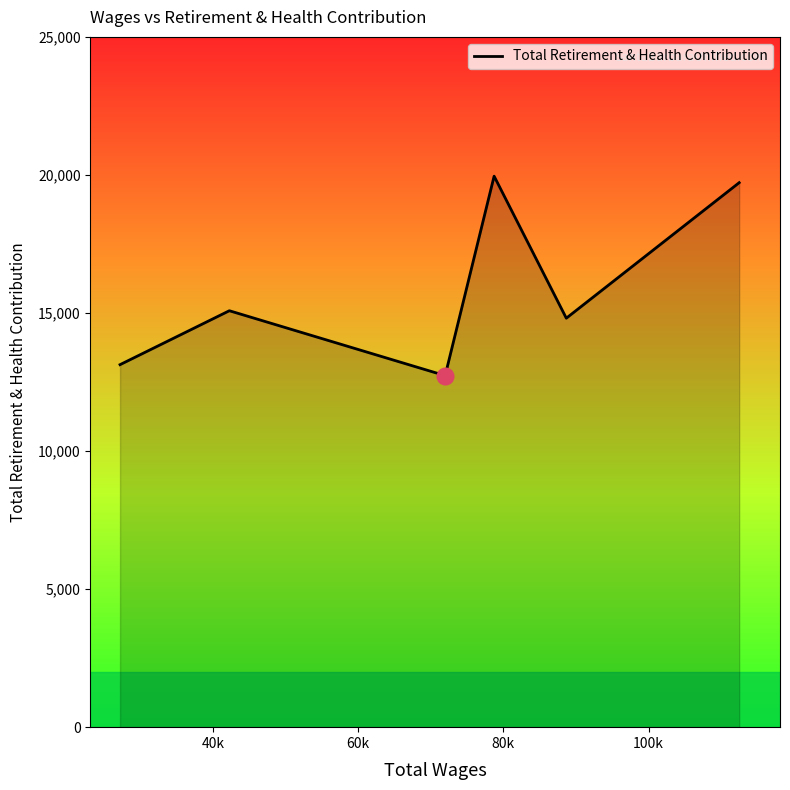

What is the difference between the maximum and minimum values?

7224